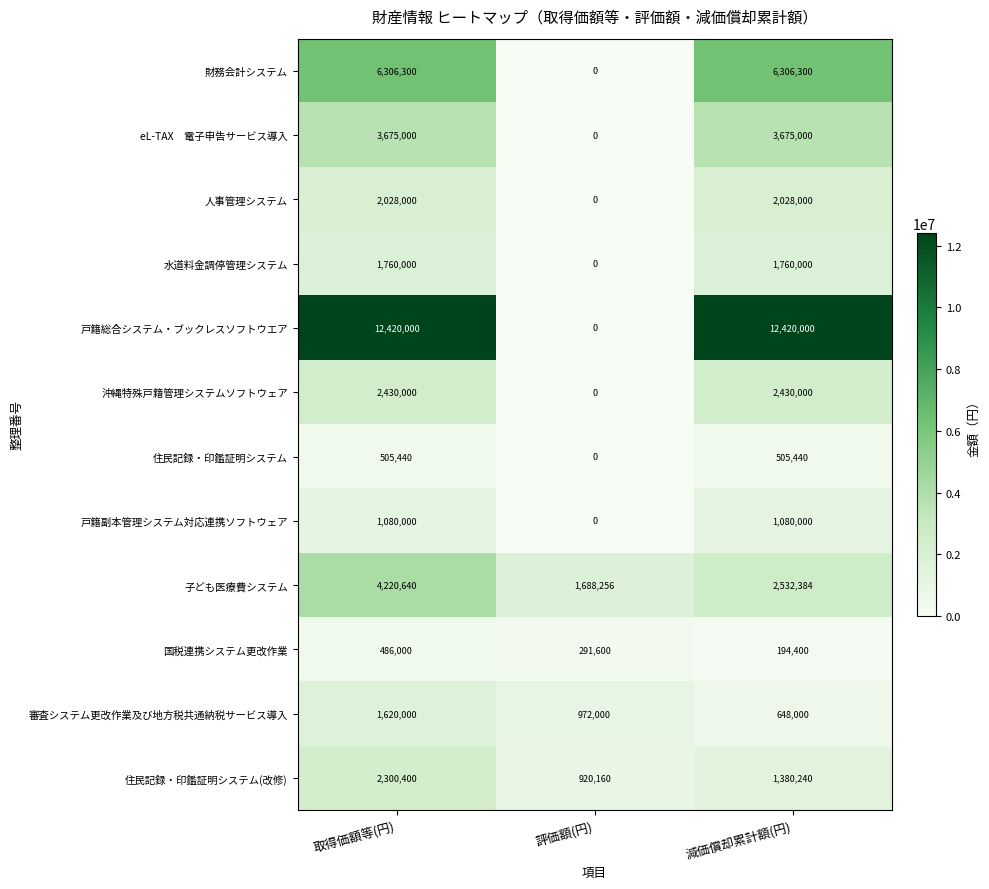

Which series has the largest total across all categories?

戸籍総合システム・ブックレスソフトウエア